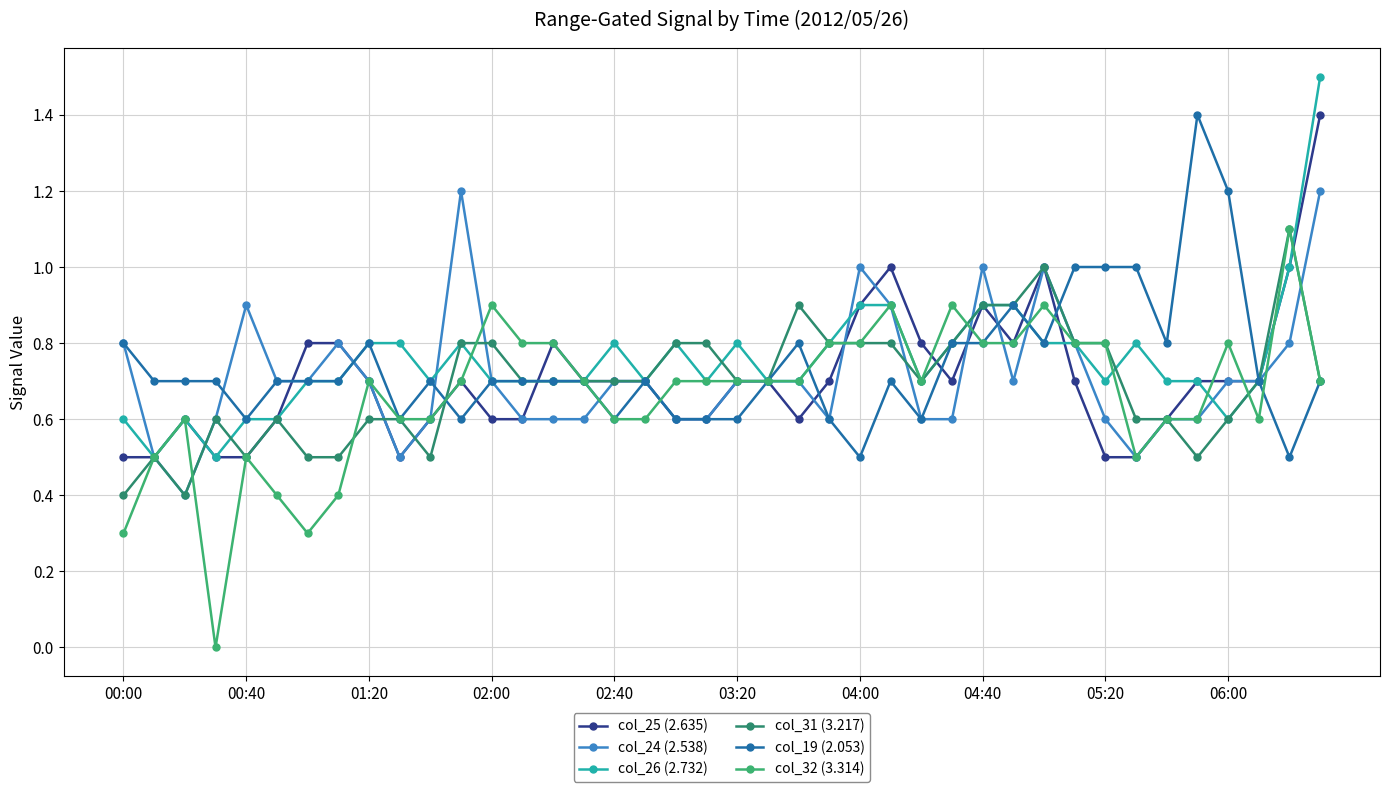

True or false: col_19 (2.053) has more than 2 interior local peaks.

True